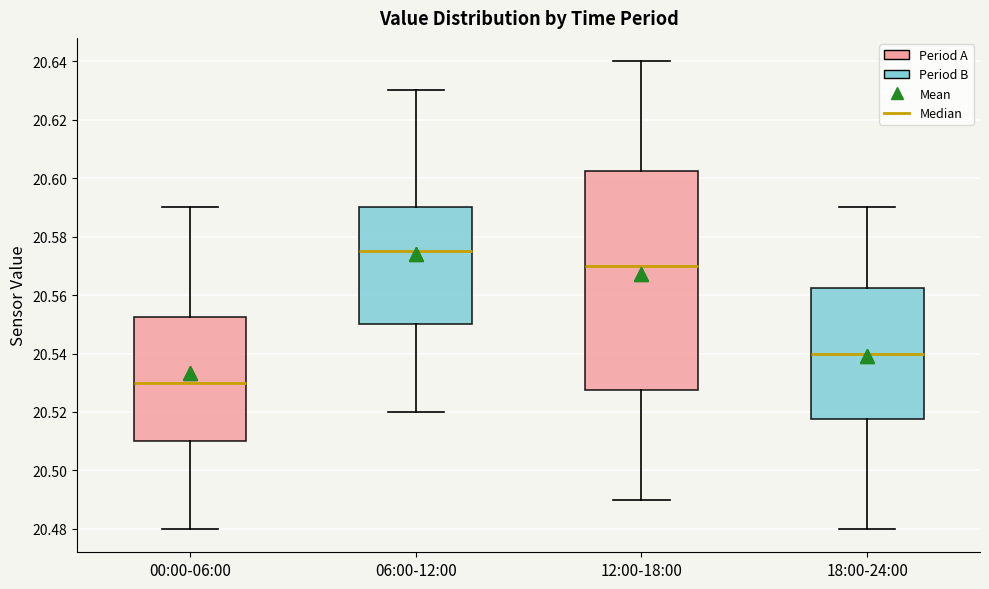

Reading left to right, read every box against the y-axis: the position of its median line, the range the box covers, and the ends of its whiskers. The values are not printed on the chart, so give them approximately, as read against the axis.

00:00-06:00: median 20.530, box 20.510 to 20.552, whiskers 20.480 to 20.590
06:00-12:00: median 20.576, box 20.550 to 20.590, whiskers 20.520 to 20.630
12:00-18:00: median 20.570, box 20.528 to 20.602, whiskers 20.490 to 20.640
18:00-24:00: median 20.540, box 20.518 to 20.562, whiskers 20.480 to 20.590